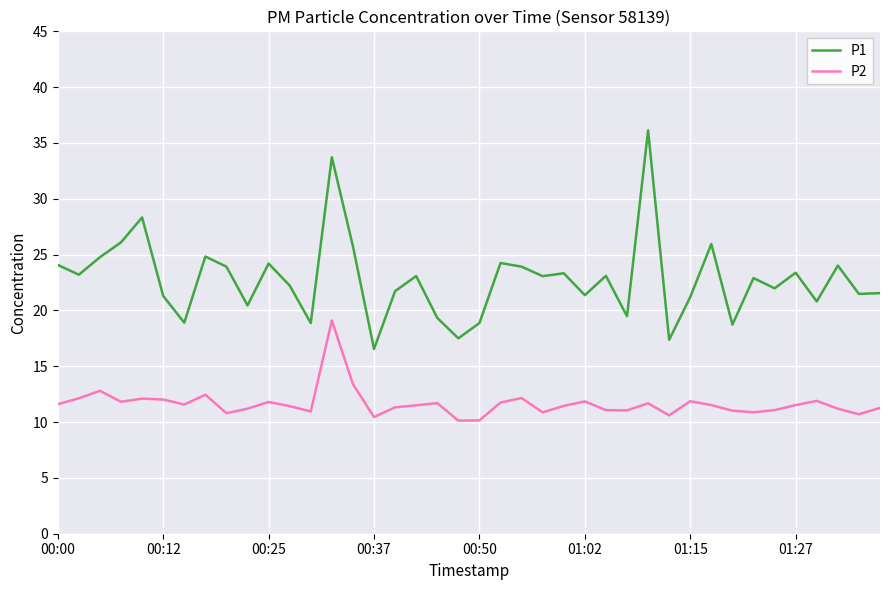

Which series has the largest total across all categories?

P1